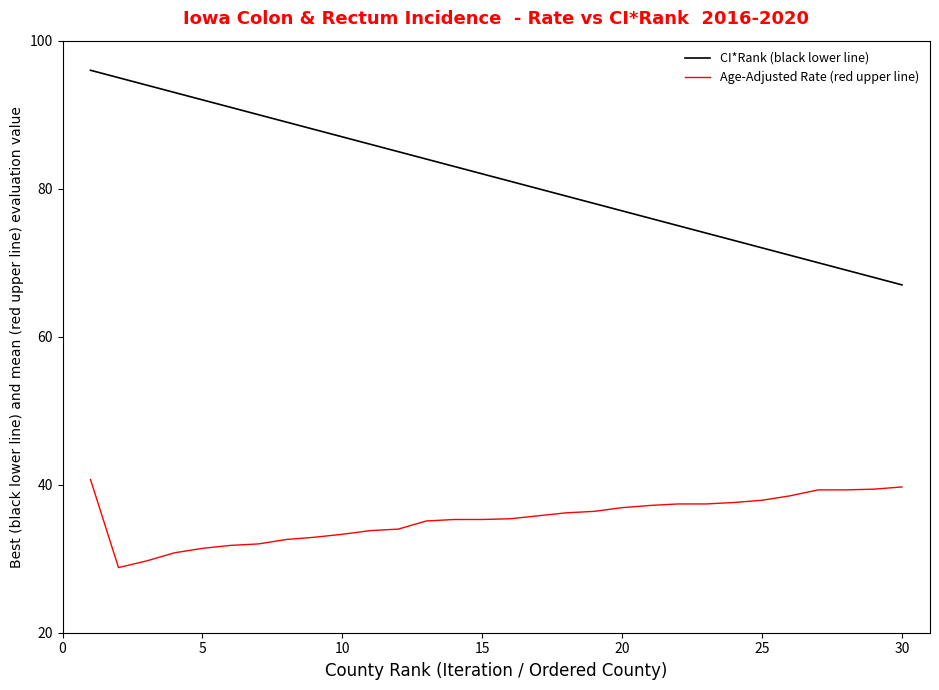

Which series has the widest spread of values?

CI*Rank (black lower line)